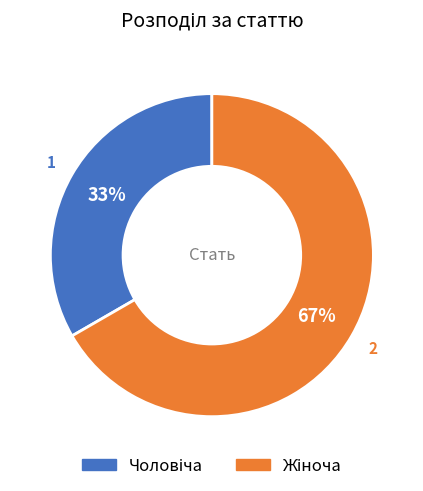

Does any single category account for the majority?

Yes